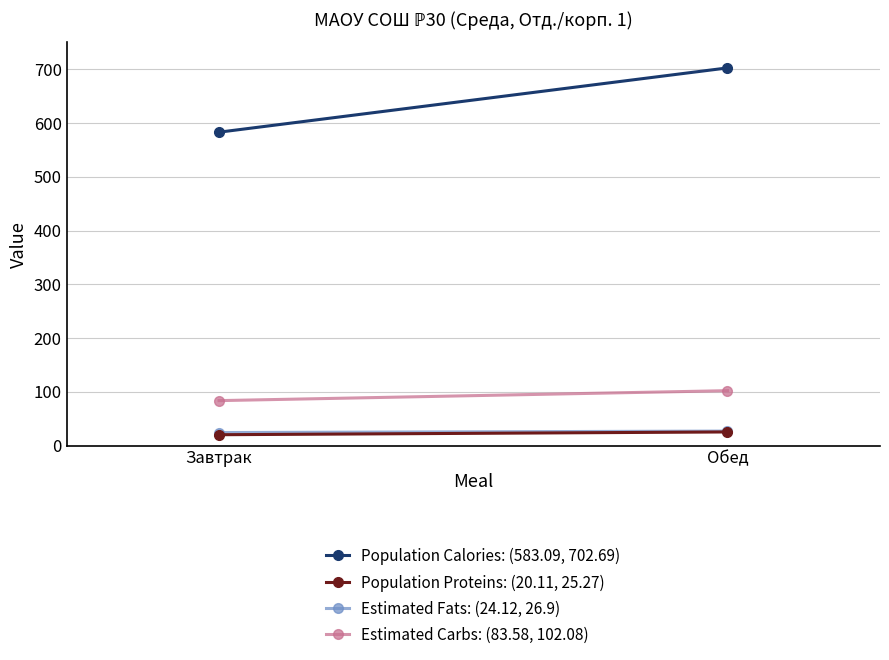

What is the greatest value displayed?

702.7